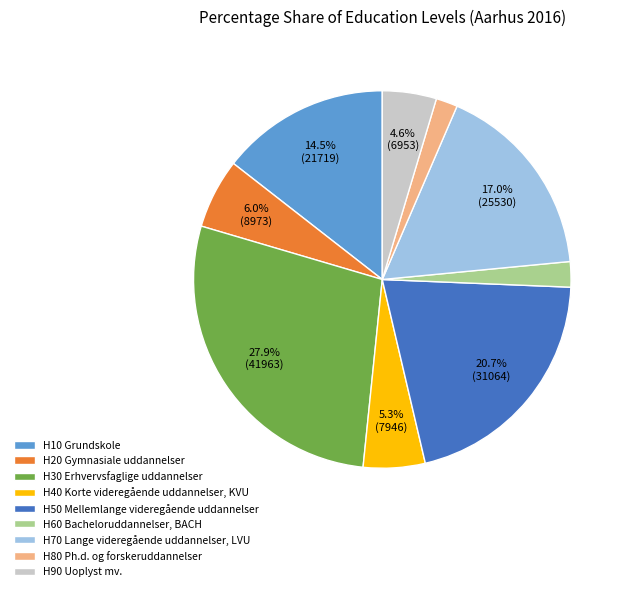

What is the total percentage of H30 Erhvervsfaglige uddannelser and H40 Korte videregående uddannelser, KVU?

33.2%